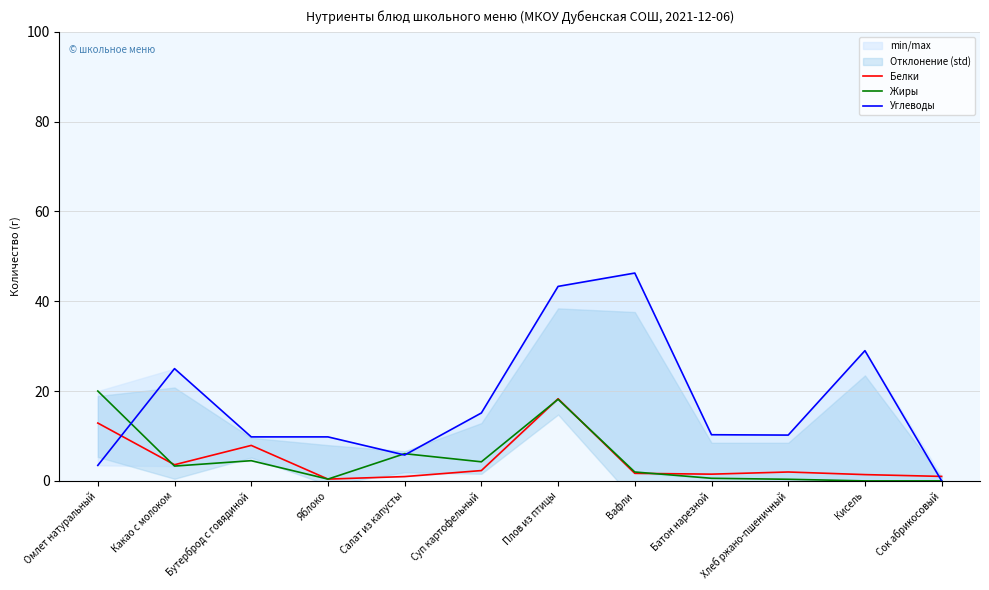

What is the lowest value of the Белки series?

0.4